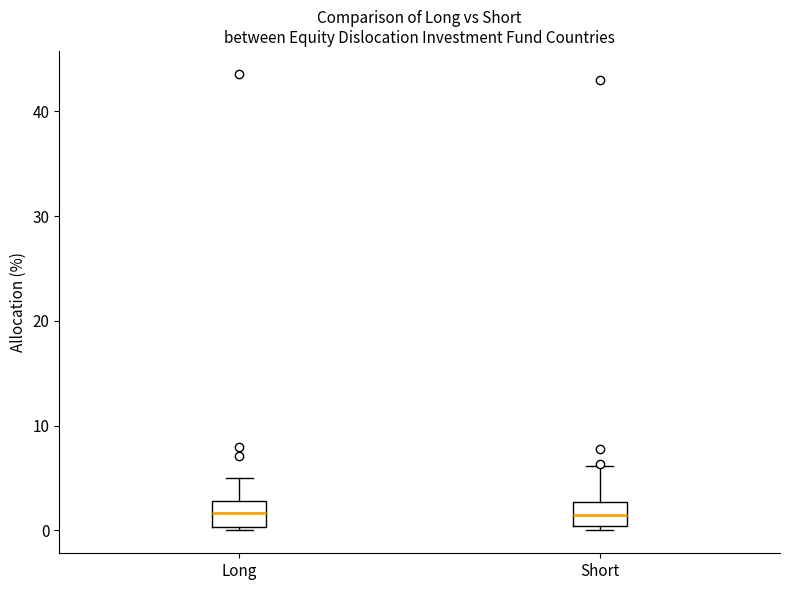

Where does the upper whisker of the box for Short end on the y-axis? The values are not printed on the chart, so give them approximately, as read against the axis.

6